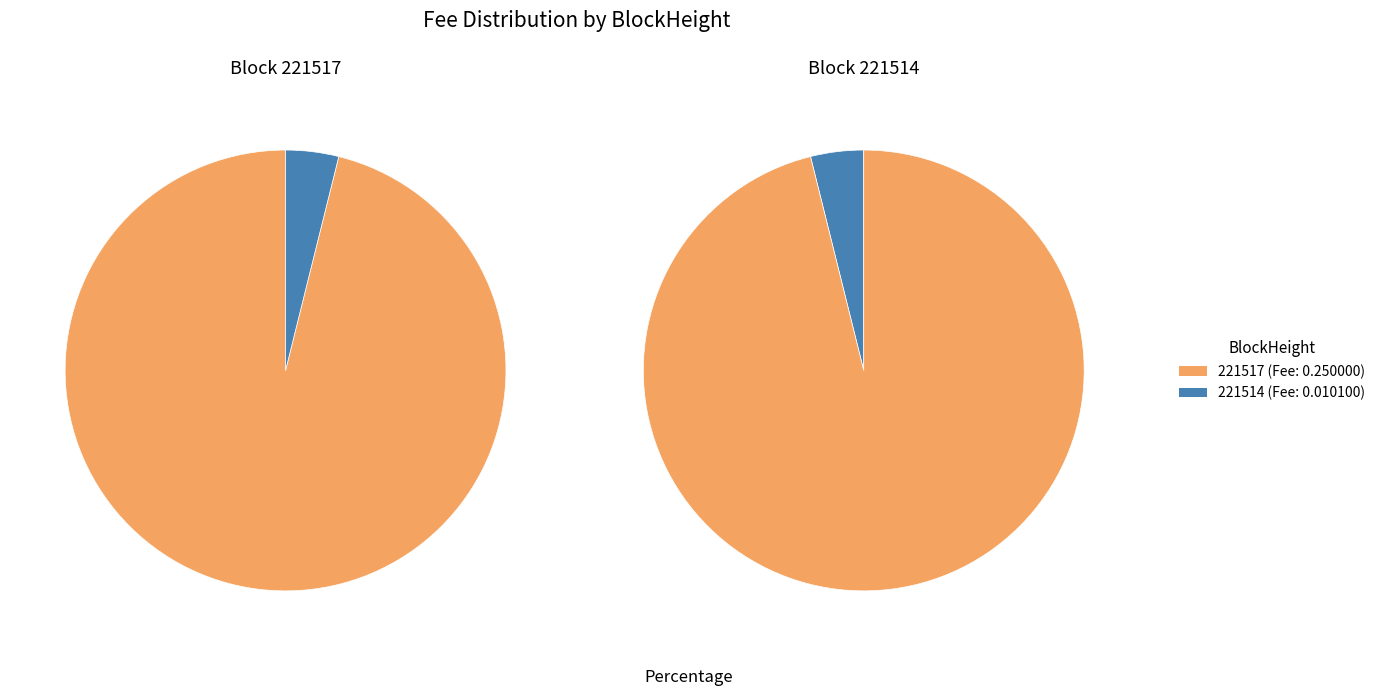

Is the sum of 221514 and 221517 greater than half?

Yes